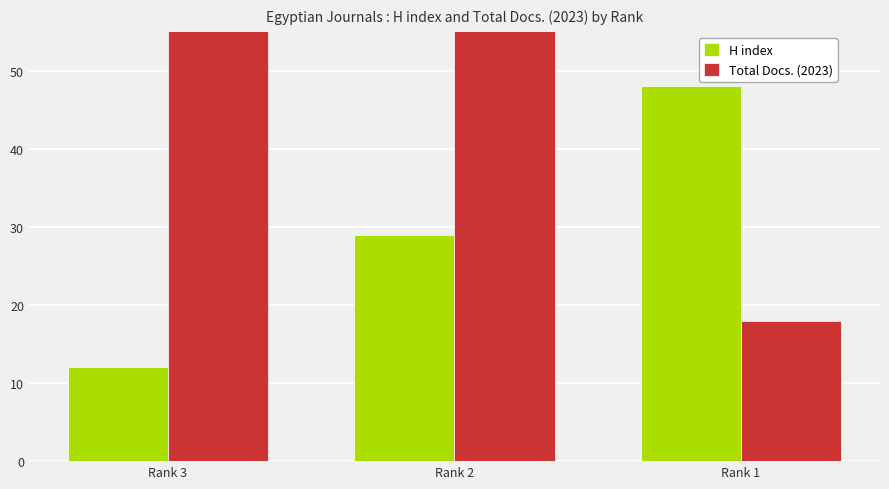

Which series changed the most between Rank 3 and Rank 1?

Total Docs. (2023)